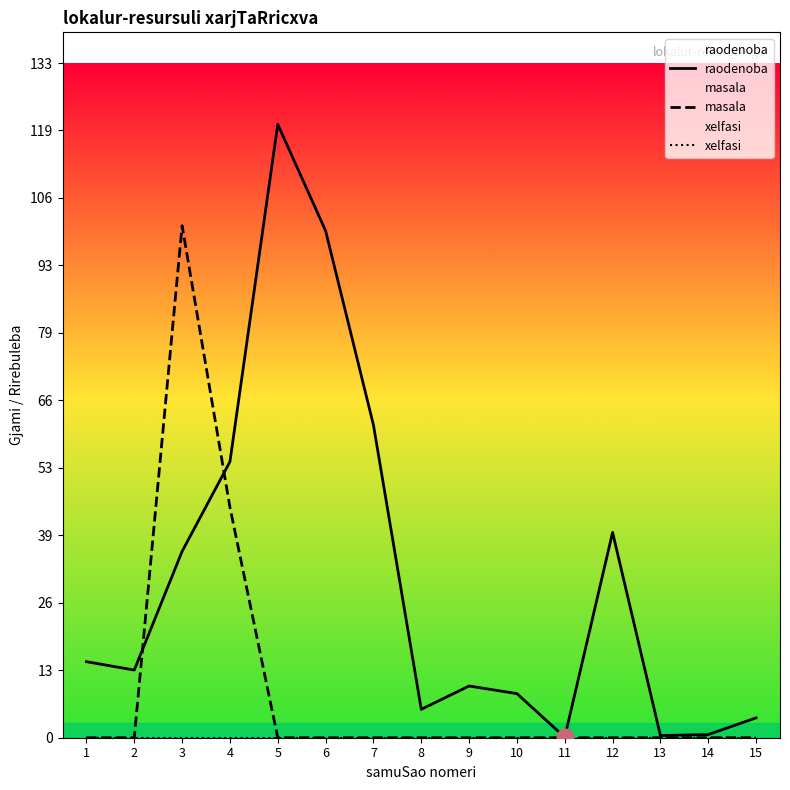

At 11, list the series in order from largest to smallest.

raodenoba, masala, xelfasi